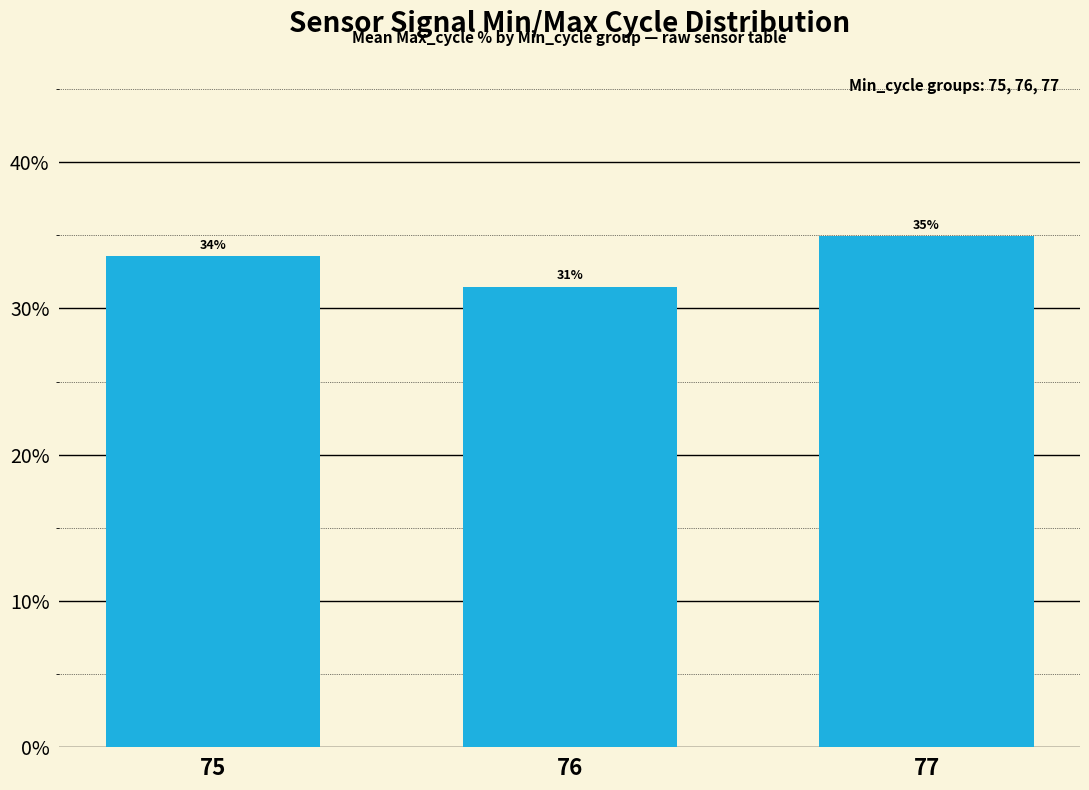

How many bars are there in total?

3